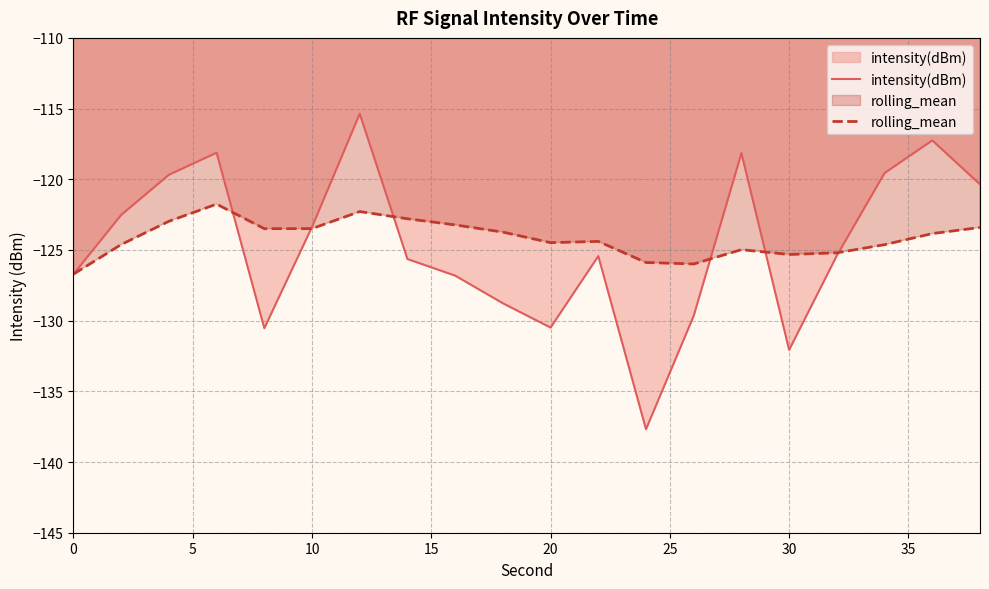

What is the minimum value shown in the chart?

-137.7